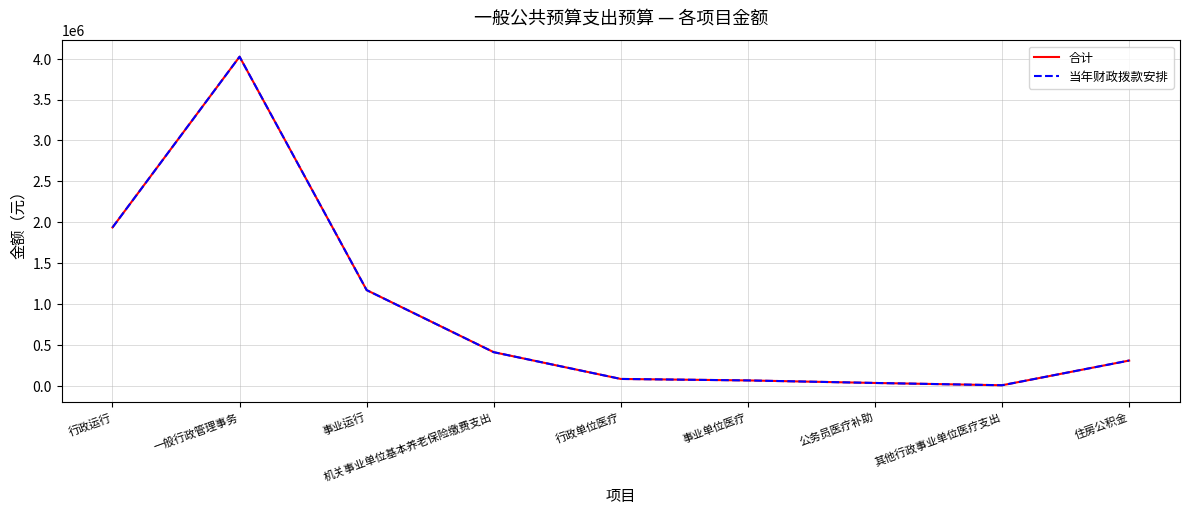

What is the maximum value shown in the chart?

4024000